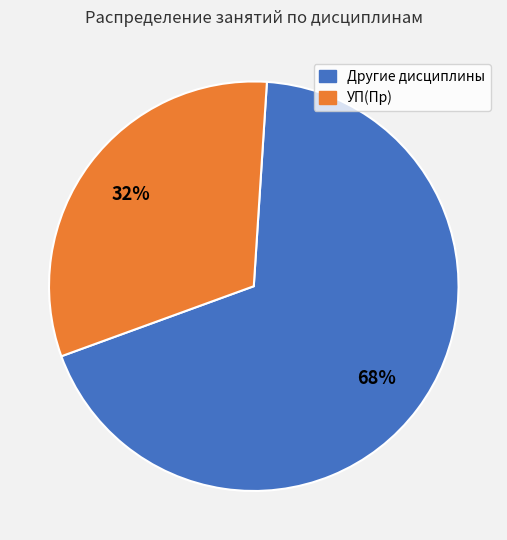

Is there any slice that represents more than half of the pie?

Yes